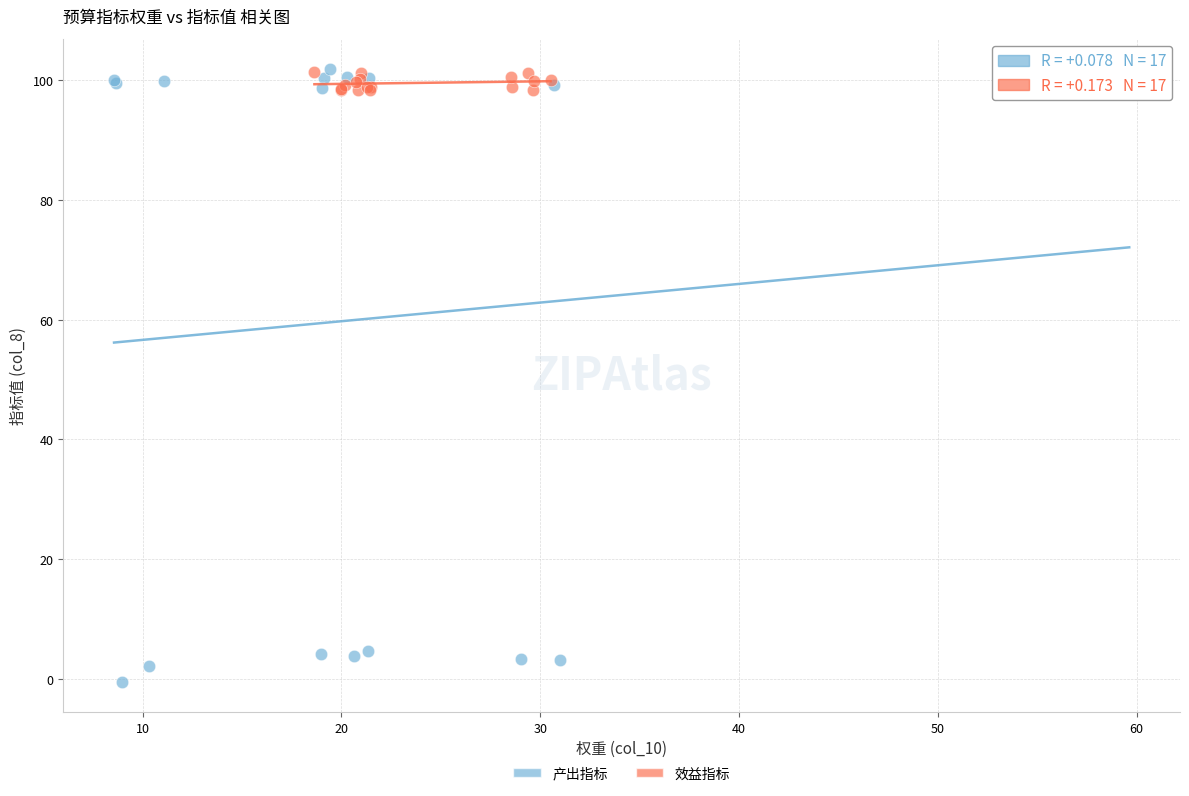

What are all the series names shown in the legend?

产出指标, 效益指标